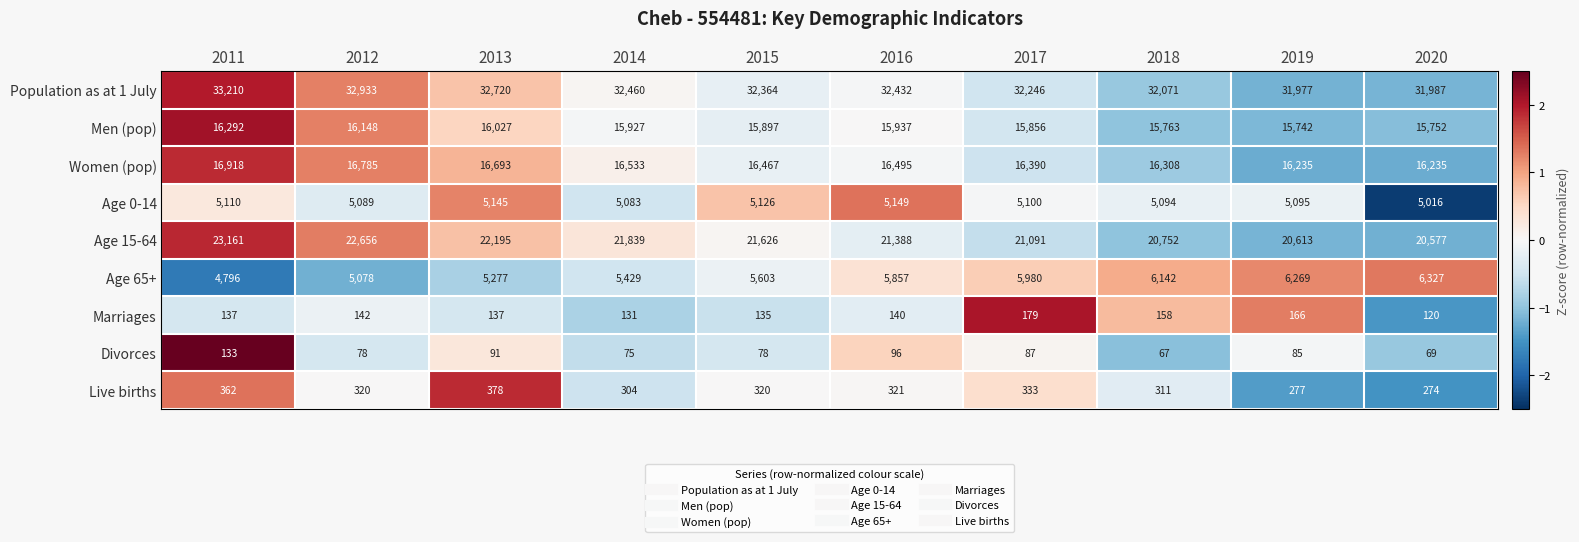

How many categories are shown in the chart?

10